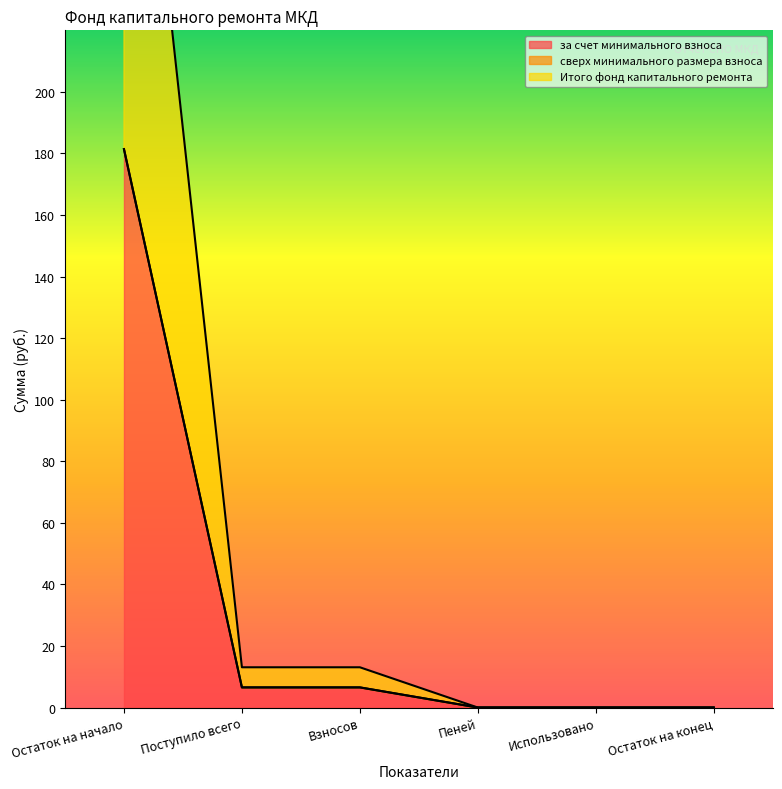

What is the sum of all за счет минимального взноса values?

194.5